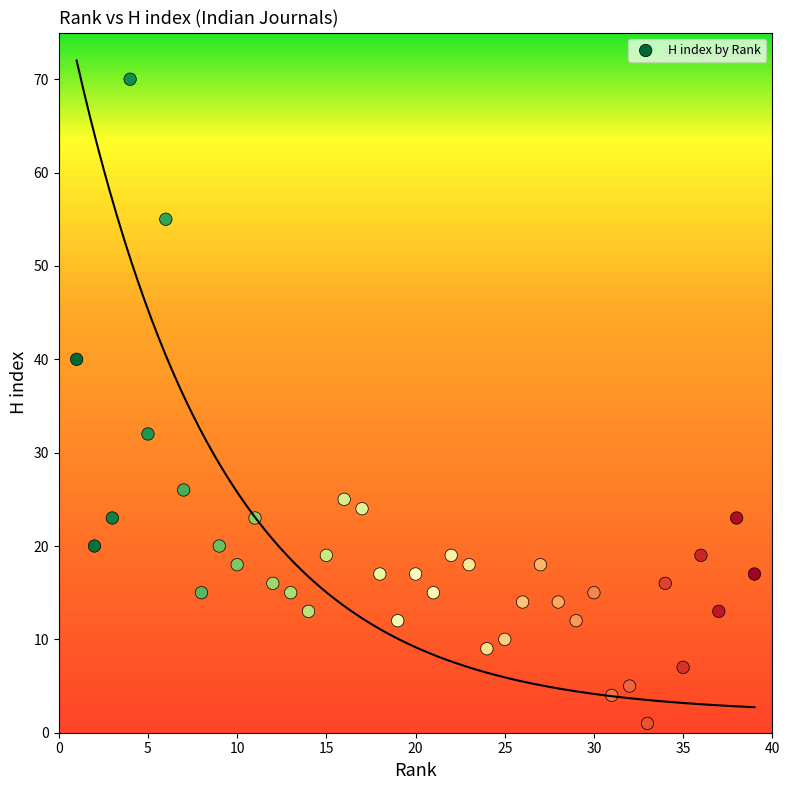

What is the range of Y values (max minus min)?

69